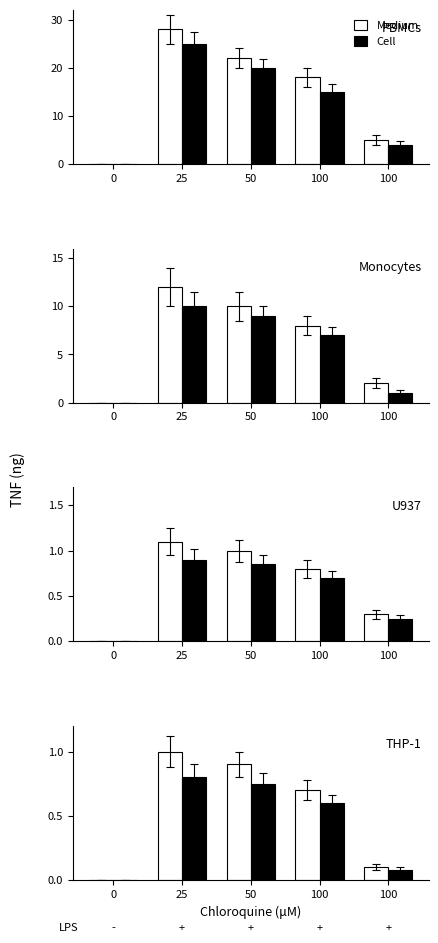

What is the difference between the maximum and minimum values in the Cell series?

0.8